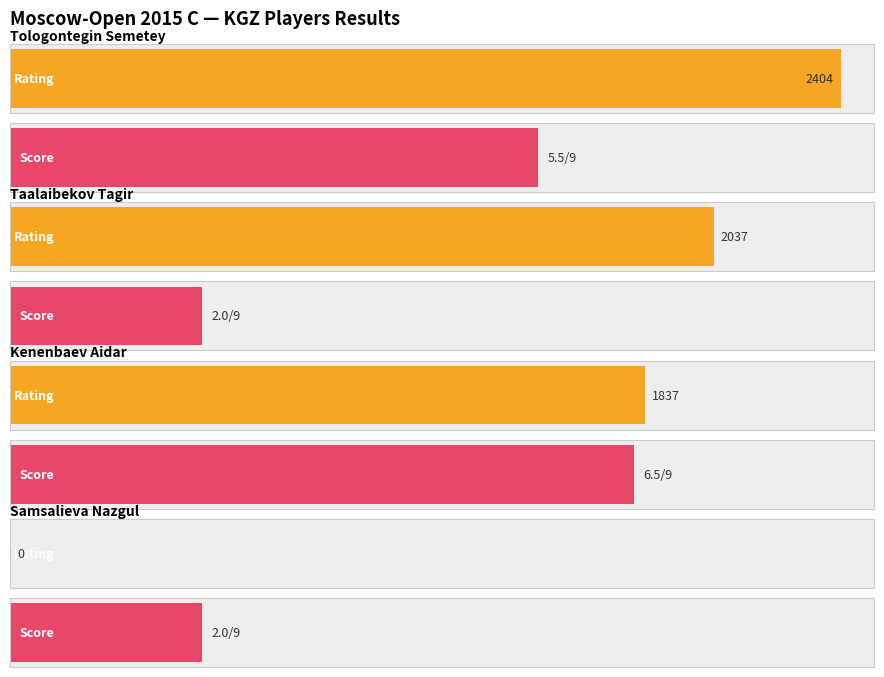

Count the number of categories in the chart.

4